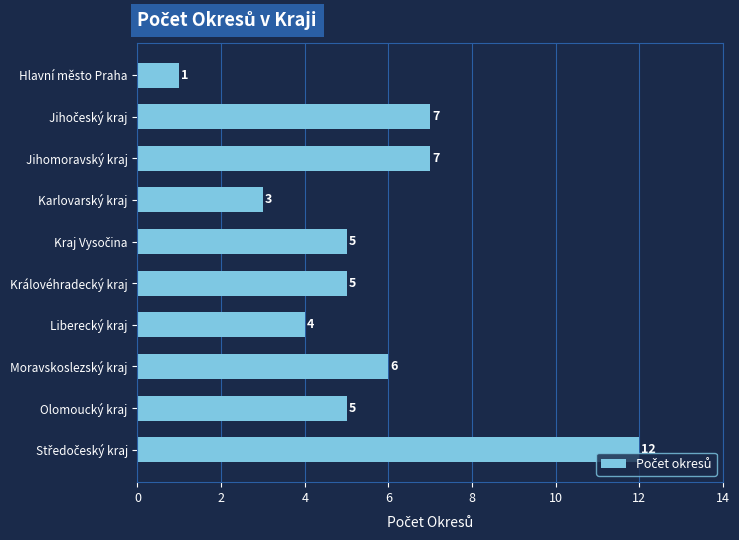

What is the difference between the maximum and minimum values?

11